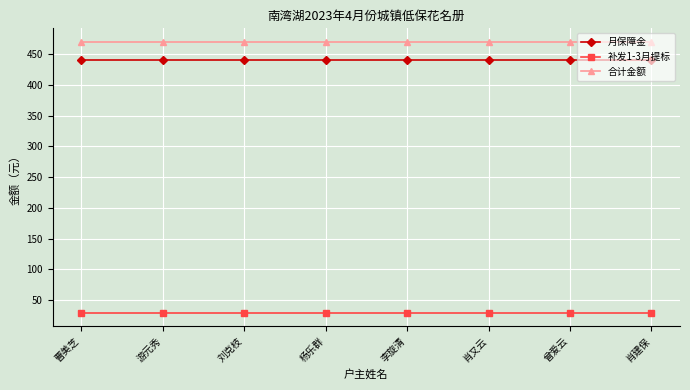

At how many categories does at least one series exceed 223?

8